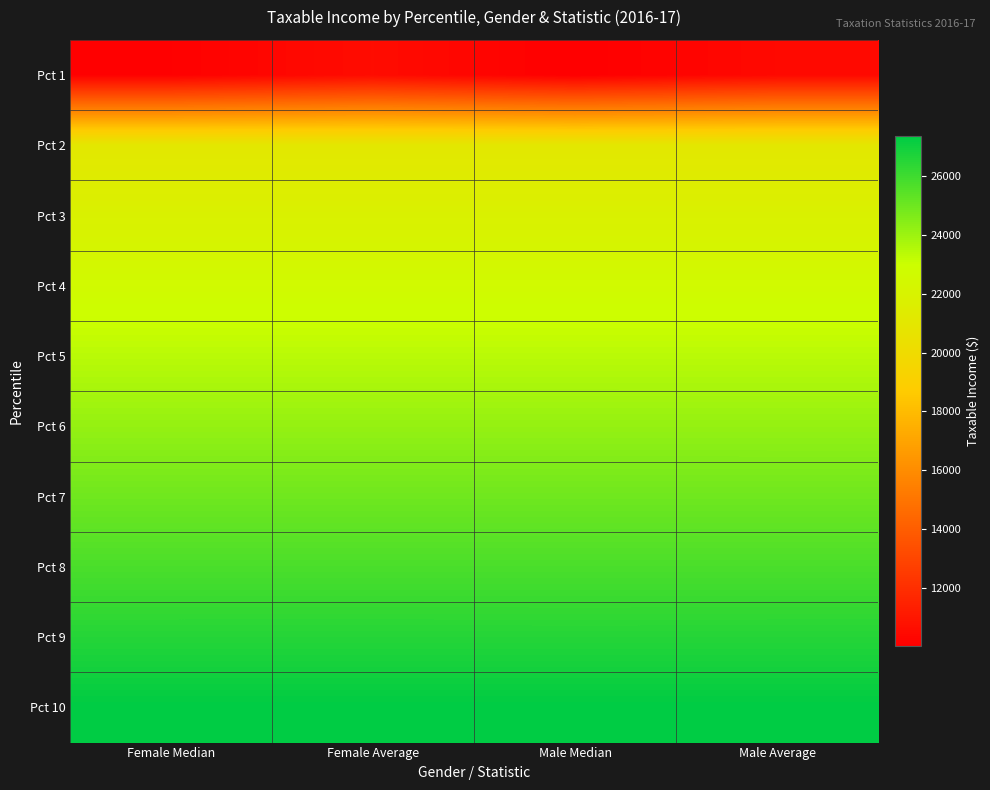

Reading left to right, transcribe all the data shown in this chart.

Pct 1: Female Median=10083.0	Female Average=10564.0	Male Median=10020.0	Male Average=10430.8
Pct 2: Female Median=21028.0	Female Average=21028.8	Male Median=21027.0	Male Average=21029.8
Pct 3: Female Median=21840.0	Female Average=21838.9	Male Median=21840.0	Male Average=21839.1
Pct 4: Female Median=22609.0	Female Average=22610.5	Male Median=22611.0	Male Average=22612.6
Pct 5: Female Median=23397.0	Female Average=23395.4	Male Median=23393.0	Male Average=23392.5
Pct 6: Female Median=24172.0	Female Average=24172.9	Male Median=24173.0	Male Average=24171.7
Pct 7: Female Median=24959.0	Female Average=24957.5	Male Median=24959.0	Male Average=24956.6
Pct 8: Female Median=25739.0	Female Average=25740.8	Male Median=25739.0	Male Average=25741.1
Pct 9: Female Median=26541.0	Female Average=26541.3	Male Median=26539.0	Male Average=26540.4
Pct 10: Female Median=27353.0	Female Average=27352.8	Male Median=27353.0	Male Average=27352.8